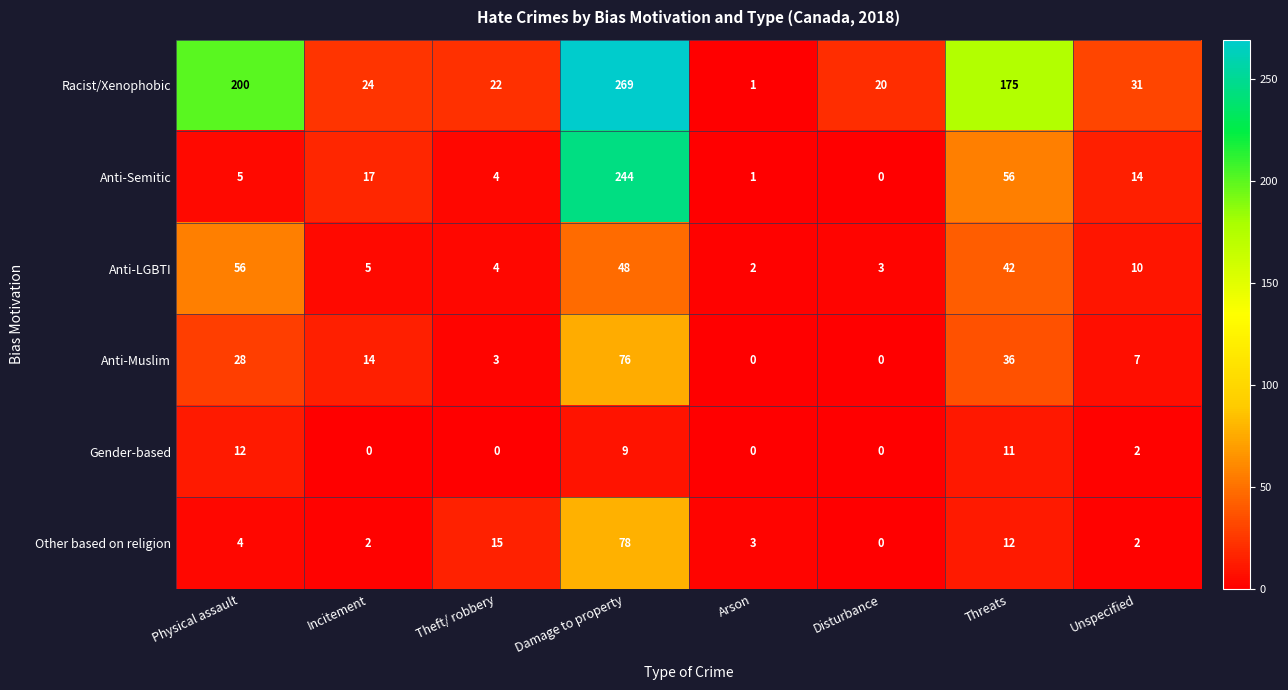

How many data points in Gender-based are less than 2?

4